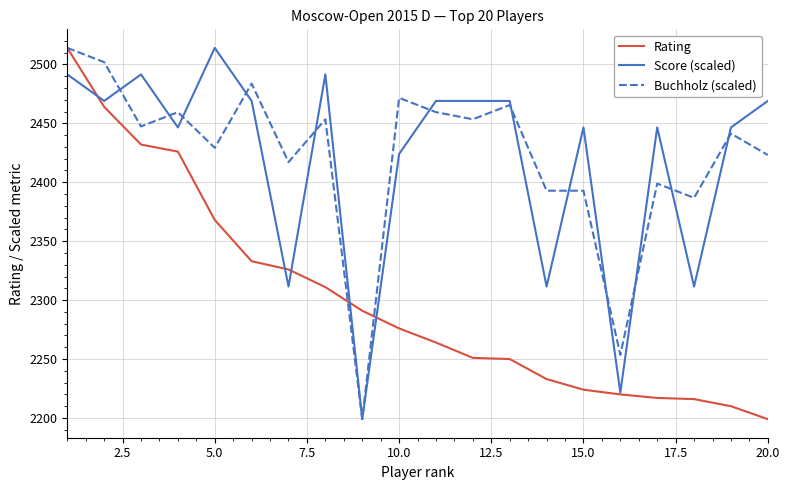

Which series has the largest total across all categories?

Buchholz (scaled)